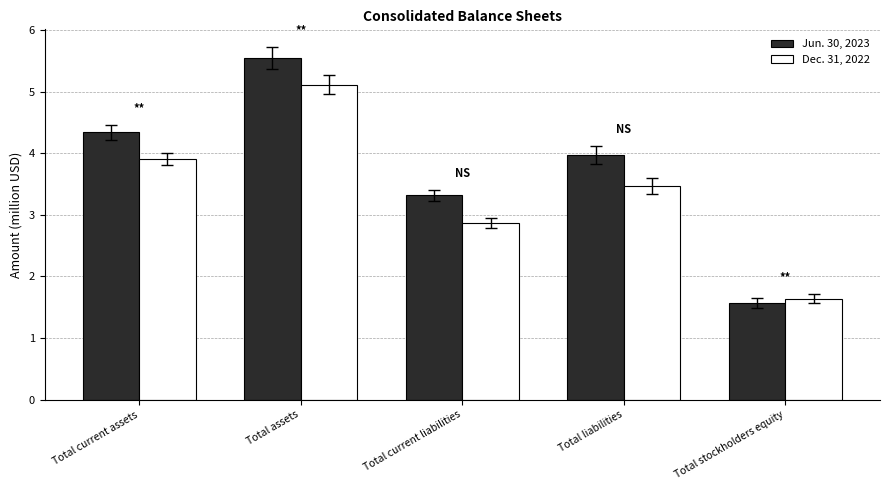

What is the spread (max minus min) of values at Total liabilities?

0.5